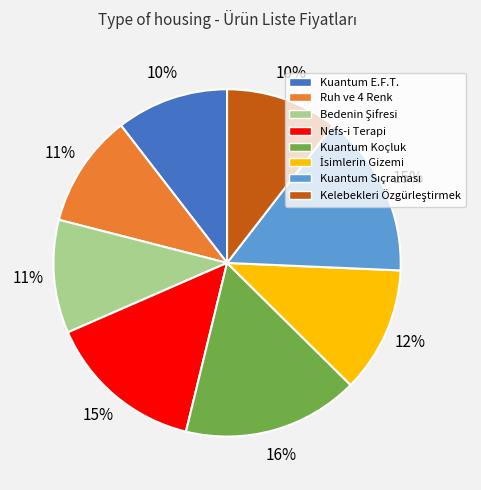

To the nearest percent, what is the difference between the largest and smallest slice percentages?

6%